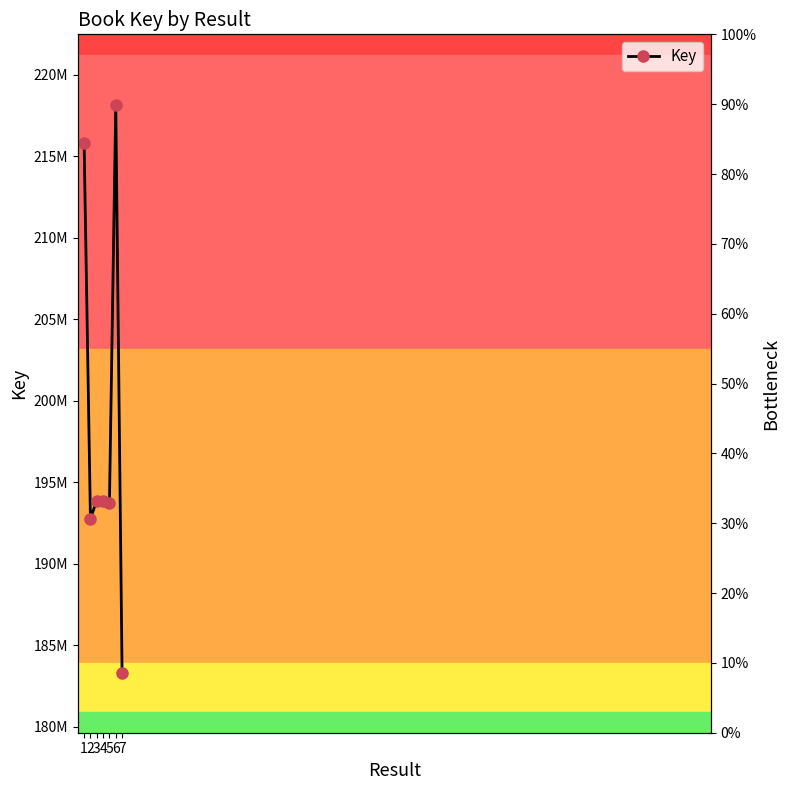

True or false: there are more than 0 points higher than both neighbors.

True